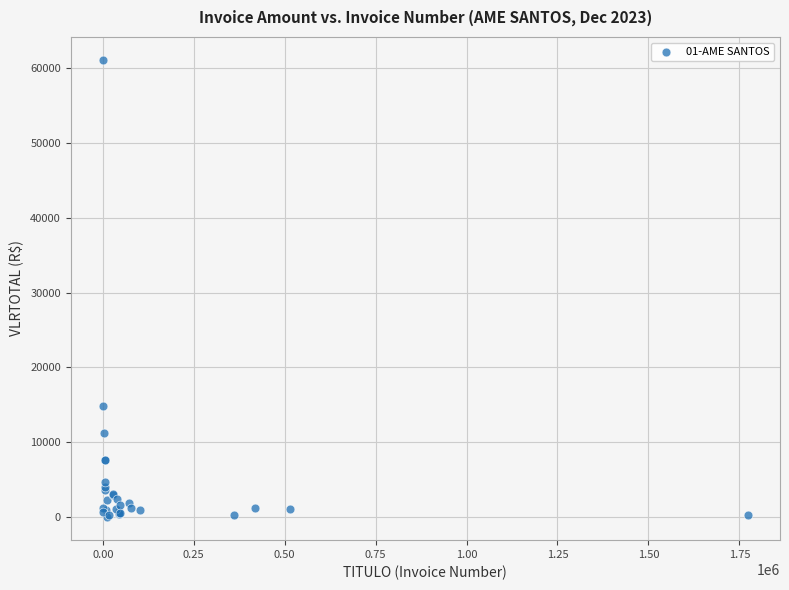

What Y value in the scatter plot is closest to 30529?

14804.0